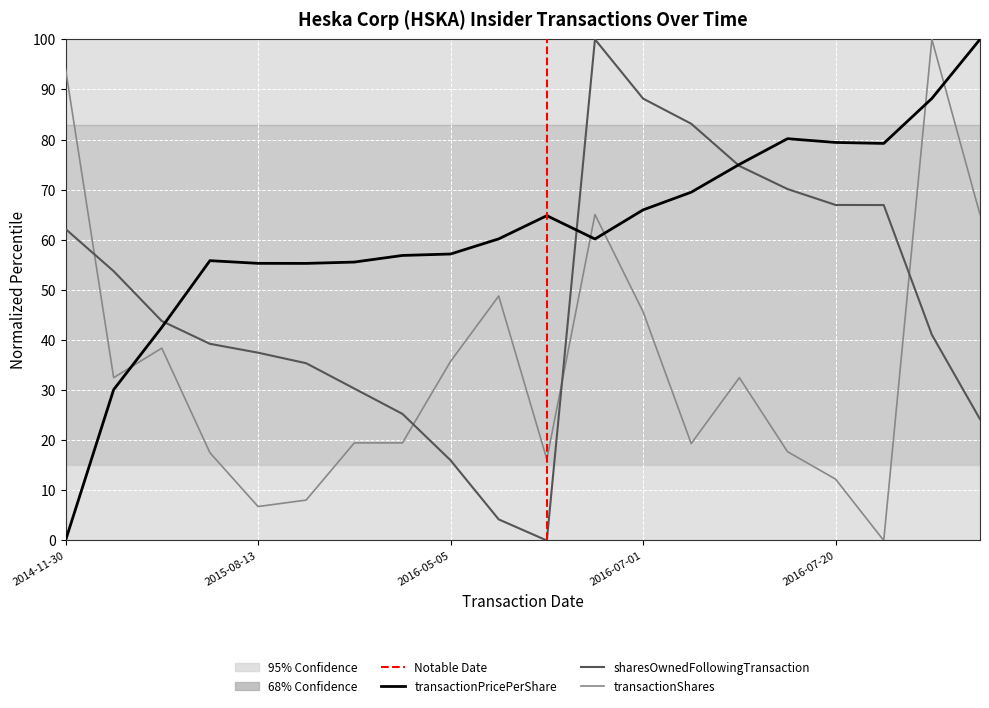

Reading right to left, transcribe all the data shown in this chart.

transactionPricePerShare: 100.0	88.2	79.2	79.4	80.2	75.0	69.5	66.0	60.2	64.8	60.2	57.2	56.9	55.6	55.3	55.3	55.8	42.5	30.1	0.0
sharesOwnedFollowingTransaction: 24.2	41.0	66.9	67.0	70.1	74.7	83.2	88.2	100.0	0.0	4.2	16.0	25.3	30.3	35.4	37.5	39.2	43.8	53.7	62.2
transactionShares: 65.0	100.0	0.0	12.2	17.7	32.5	19.3	45.6	65.0	16.2	48.8	35.7	19.5	19.5	8.1	6.8	17.5	38.4	32.5	94.1